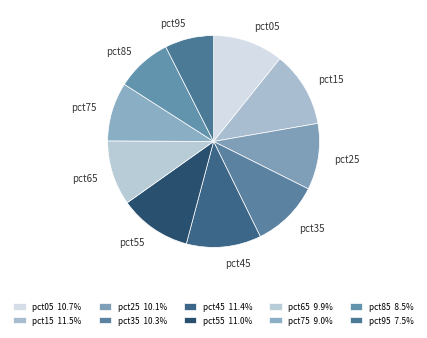

To the nearest percent, what is the average slice percentage?

10%